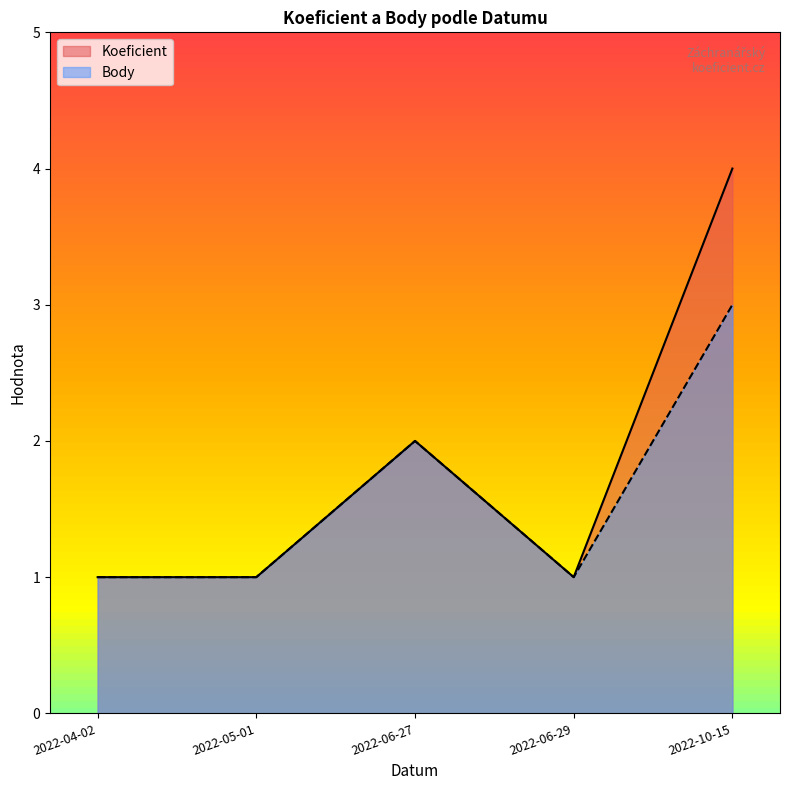

Read the Koeficient value at 2022-06-27.

2